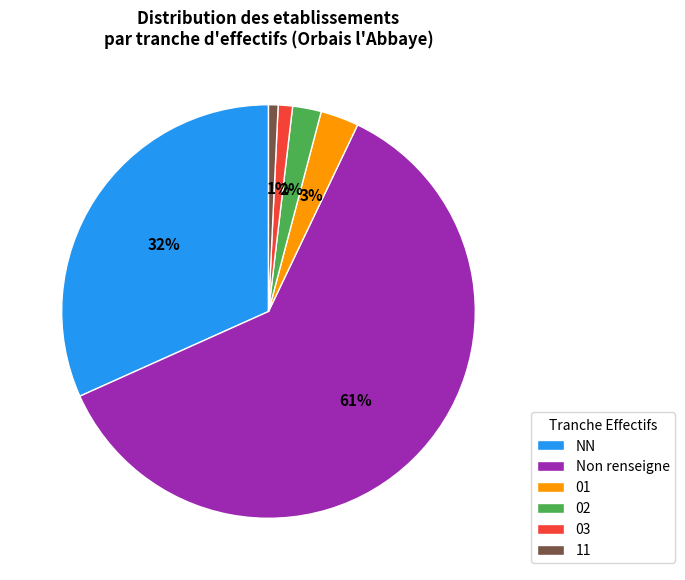

Combined, do 02 and 01 account for over 50%?

No